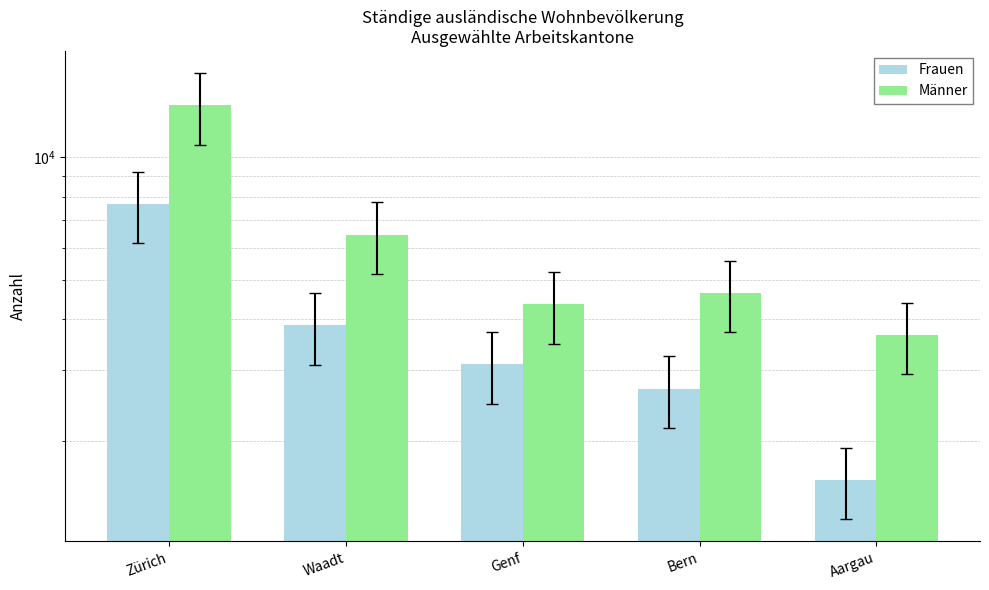

Where is Männer nearest to the value 8543?

Waadt